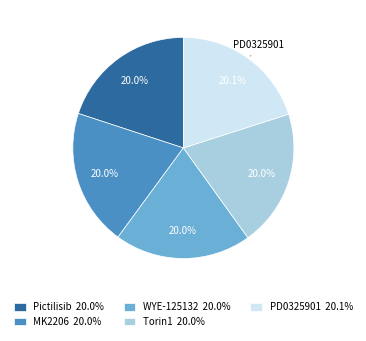

Is there any slice that represents more than half of the pie?

No